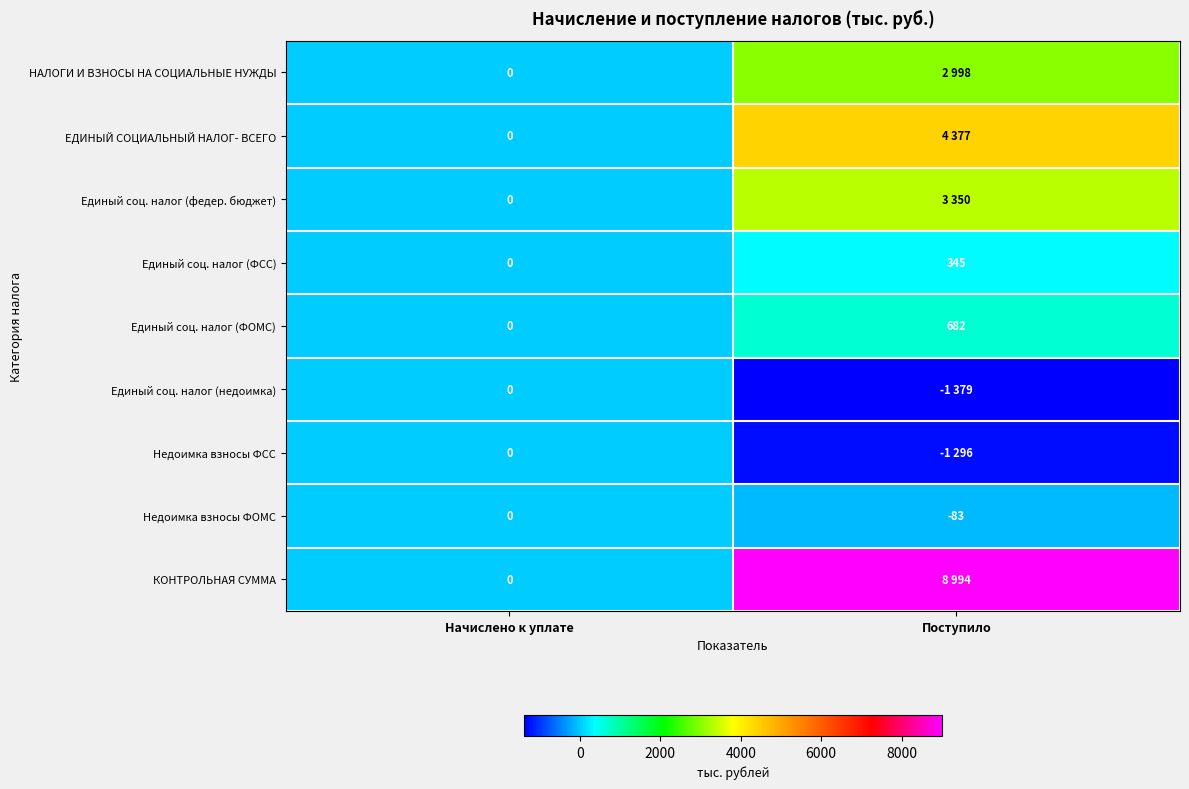

Where is Недоимка взносы ФОМС nearest to the value -41?

Начислено к уплате